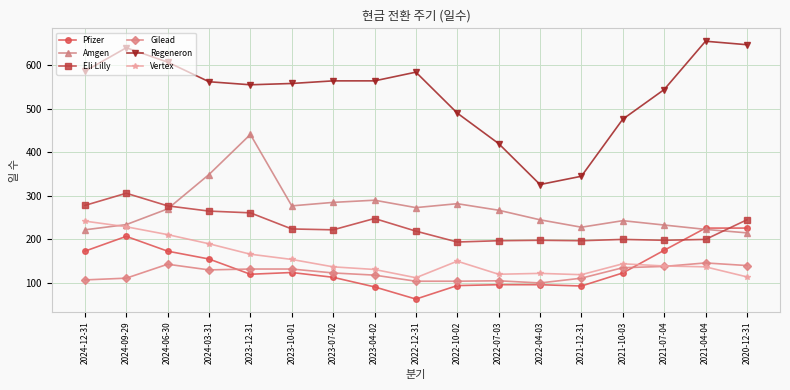

At which category is the sum across all series the highest?

2024-09-29